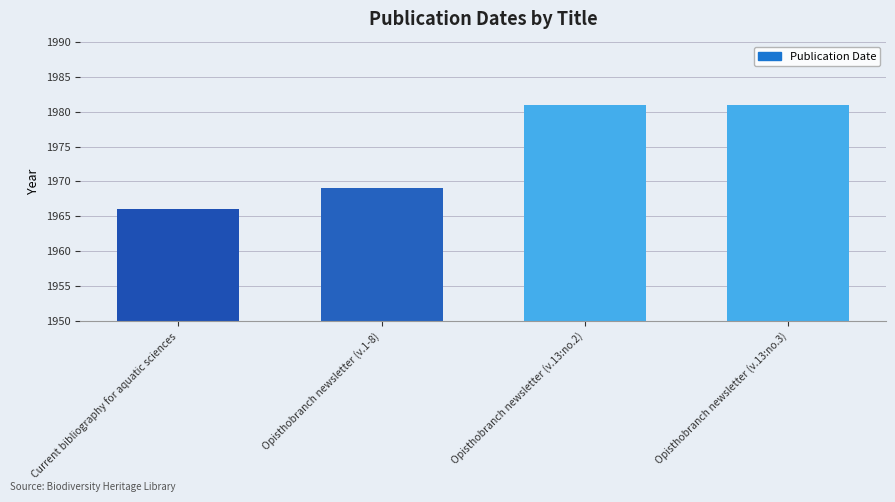

What is the difference between the values at Opisthobranch newsletter (v.13:no.2) and Opisthobranch newsletter (v.1-8)?

12